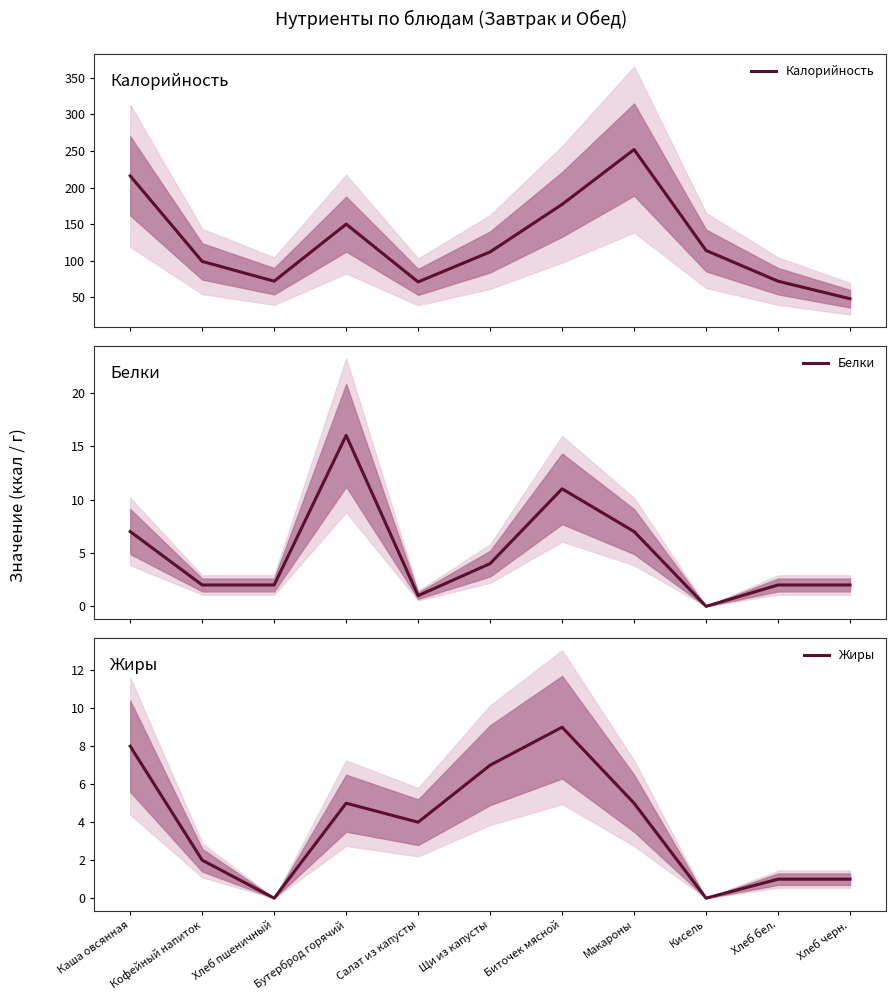

What is the difference between the highest and lowest values at Биточек мясной?

168